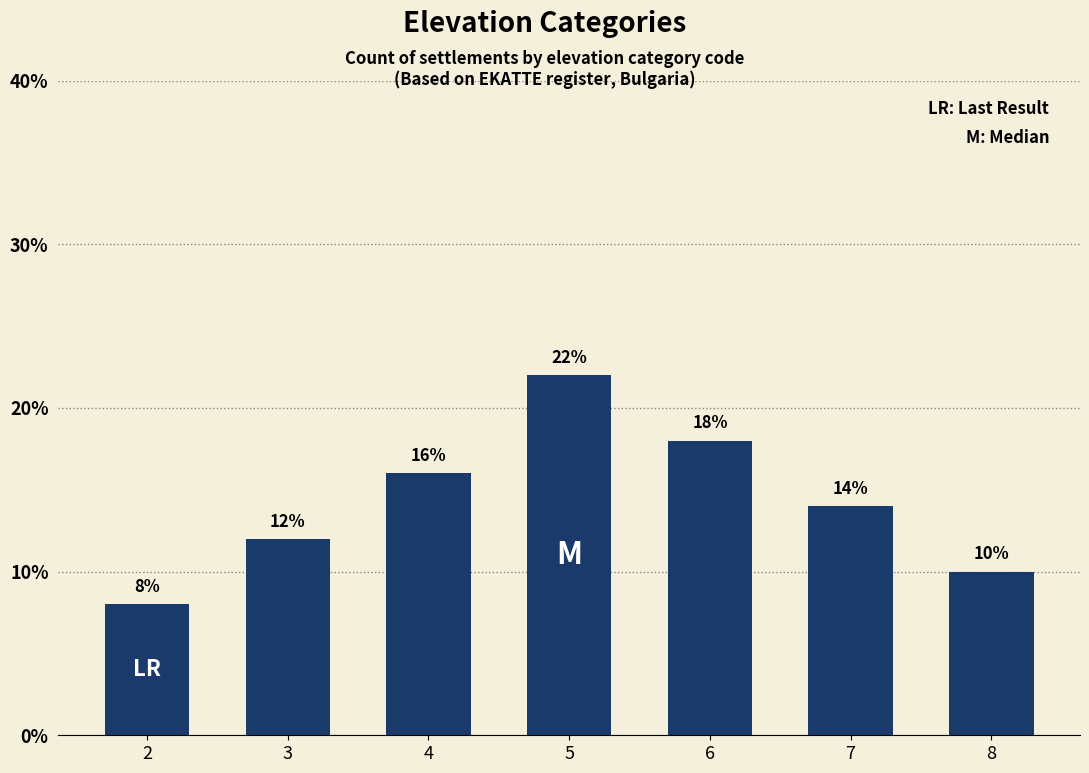

Which has a higher value, 8 or 6?

6